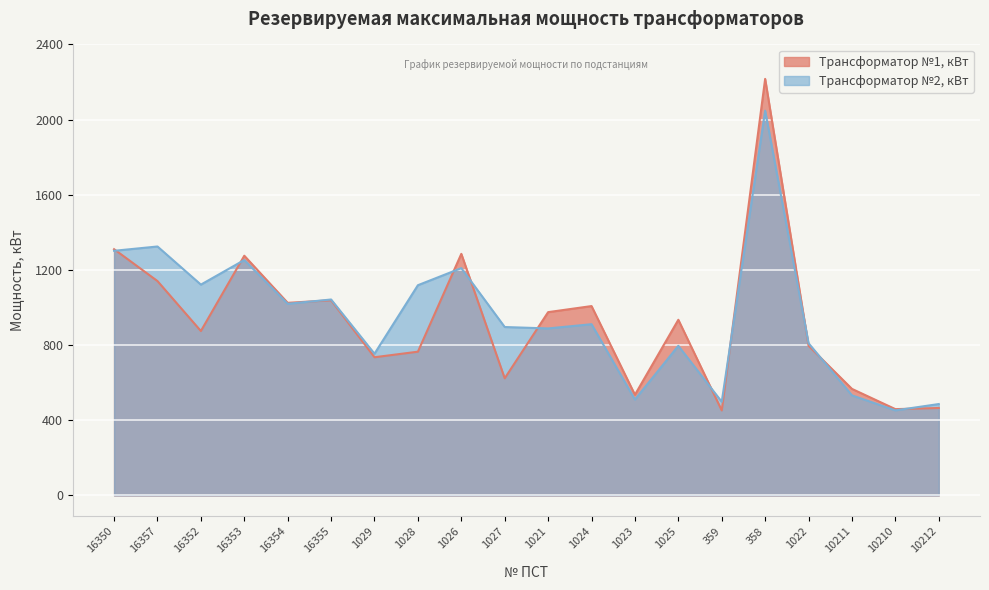

What is the sum of the Трансформатор №2, кВт values at 10211 and 16350?

1834.5